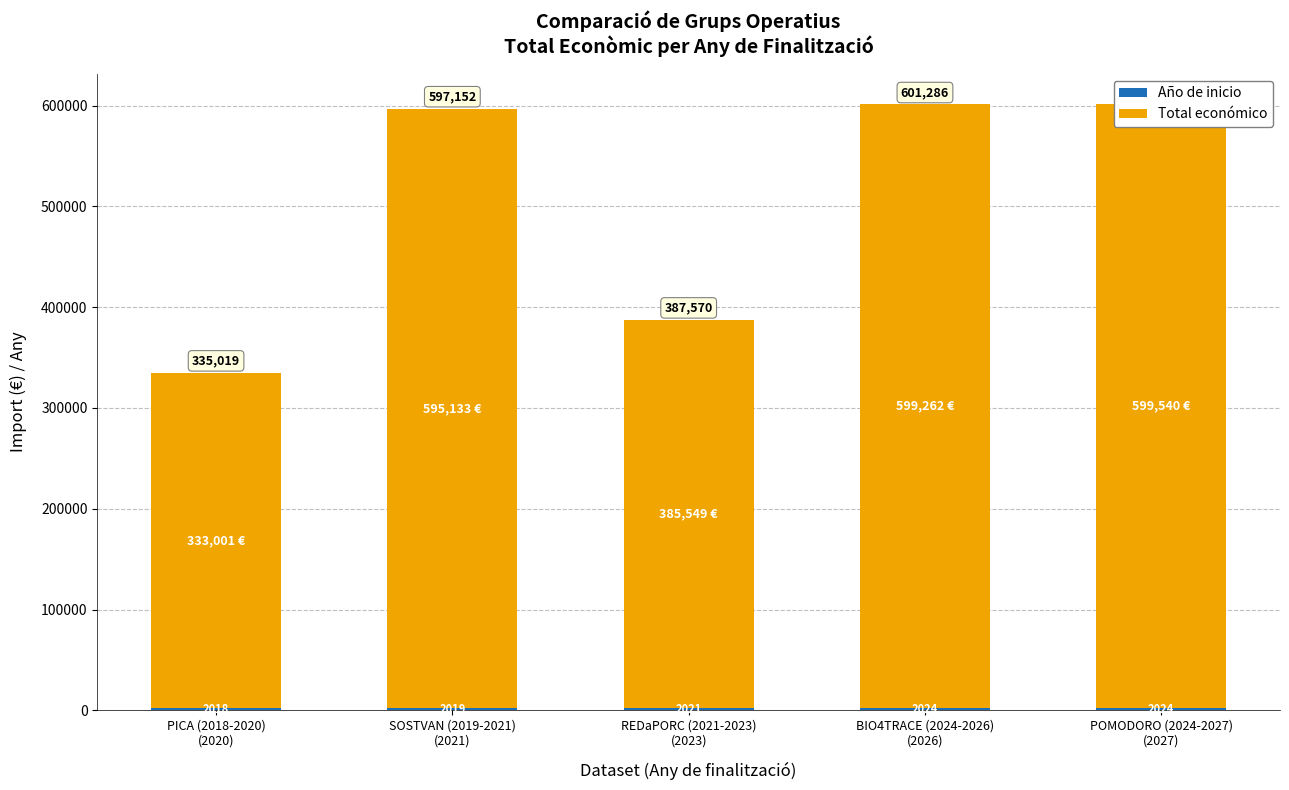

At which category is the sum across all series the highest?

POMODORO (2024-2027)
(2027)